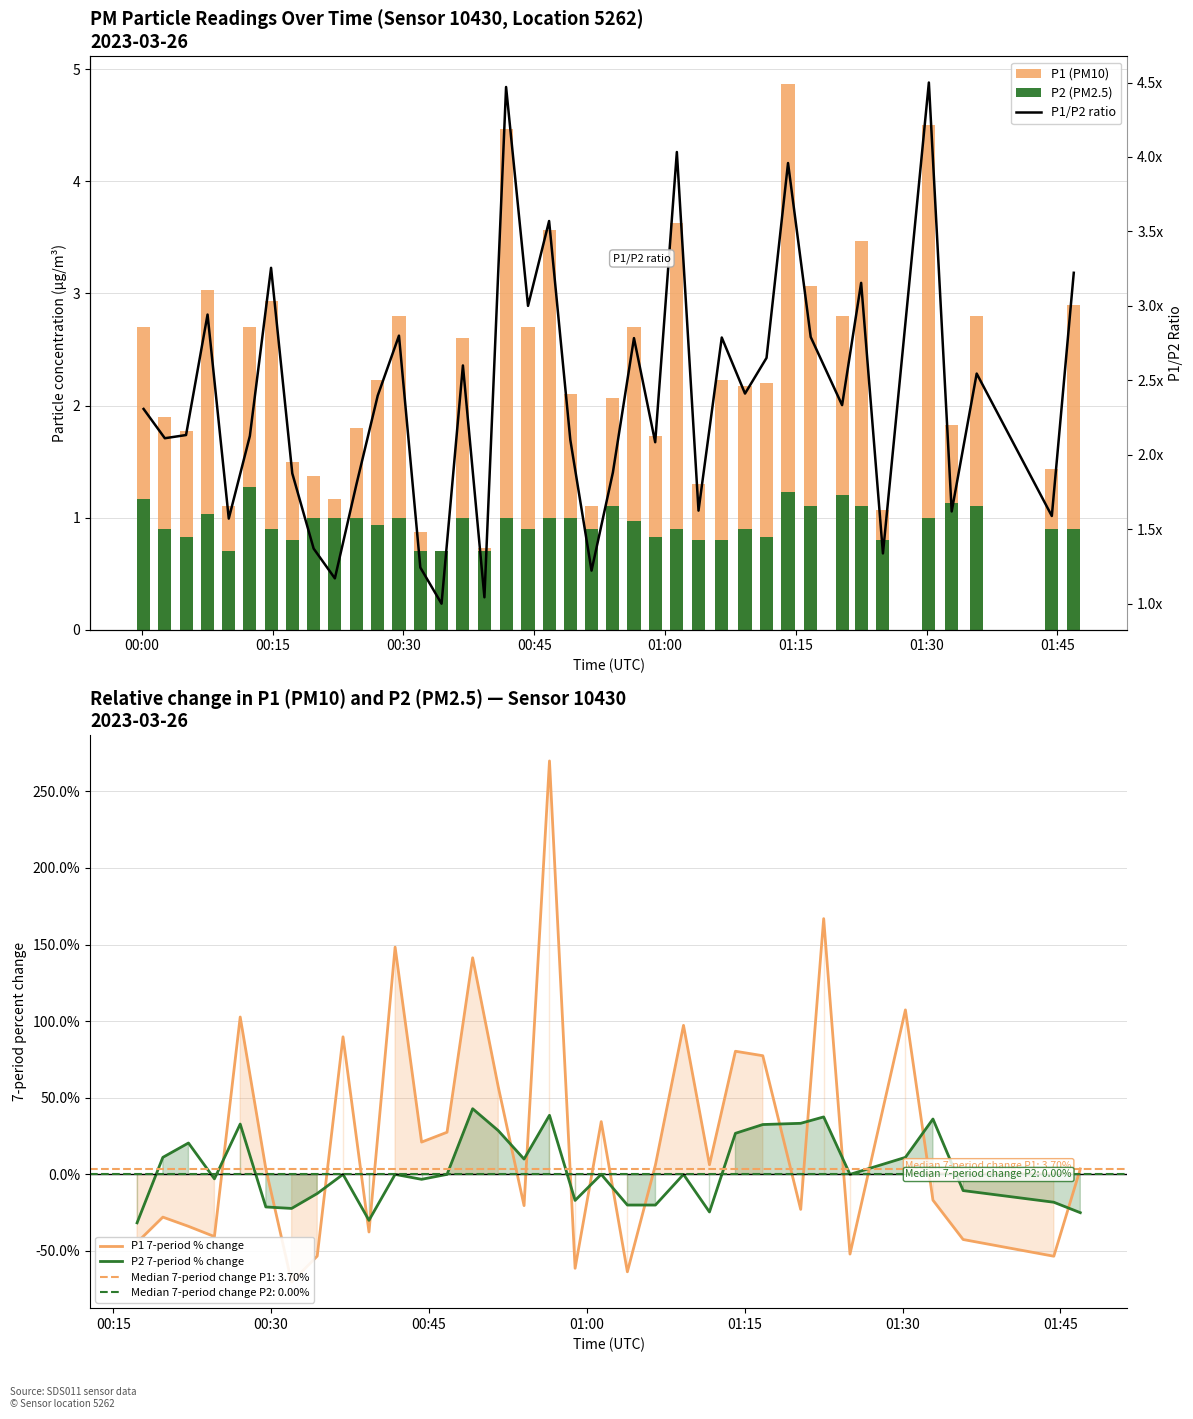

Which series has the widest spread of values?

P1 (PM10)